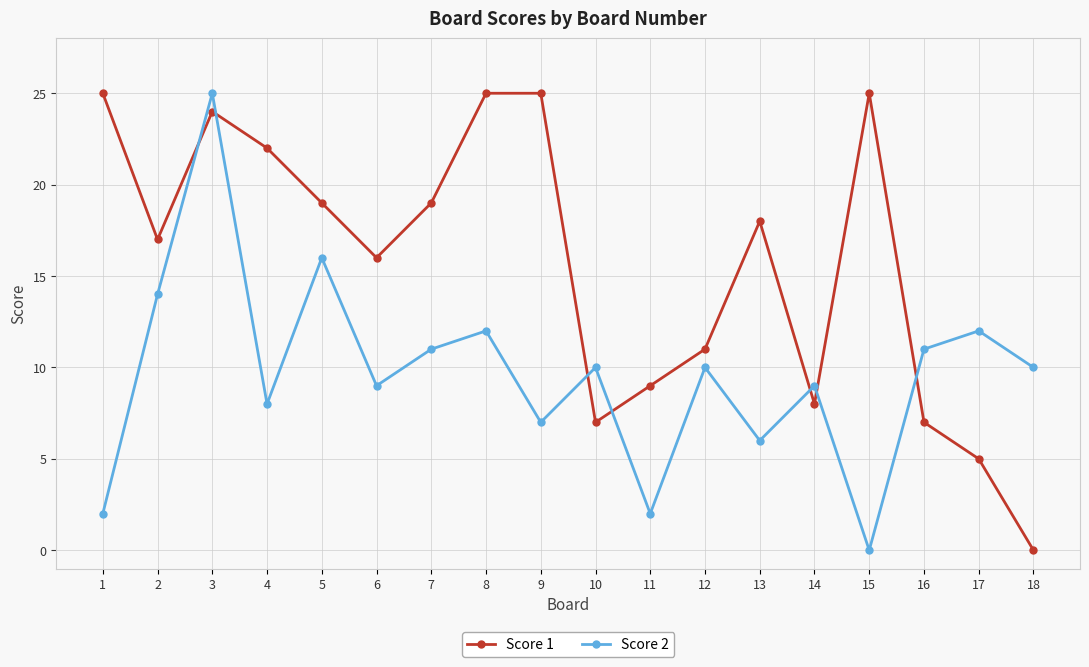

At 8, list the series in order from smallest to largest.

Score 2, Score 1